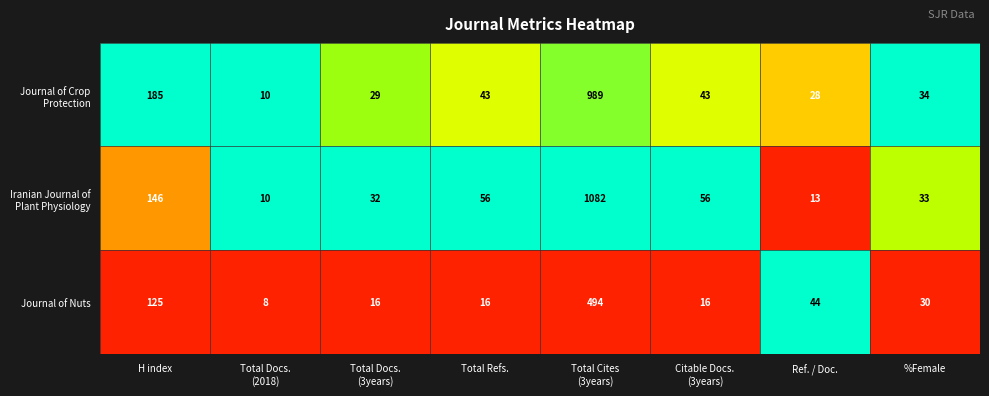

Which category has the lowest value across all series?

Total Docs.
(2018)